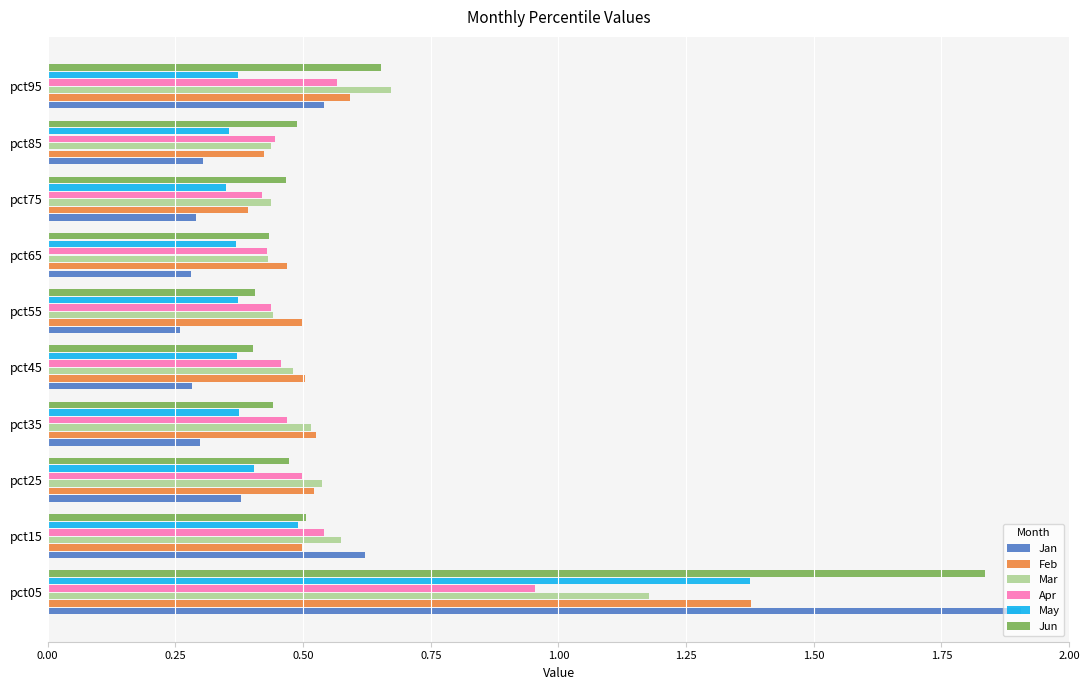

Is it true that May equals 0.1 at pct75?

False